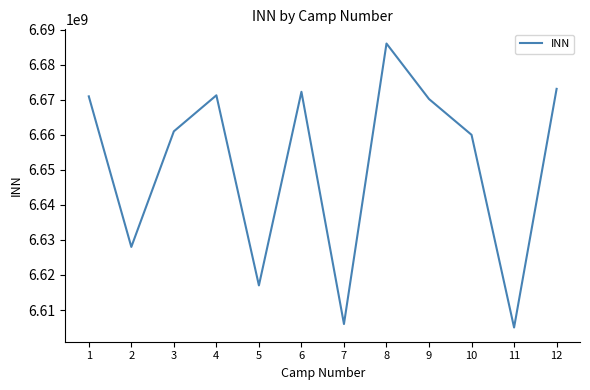

The chart shows a value of 2709027229 at 3. True or false?

False